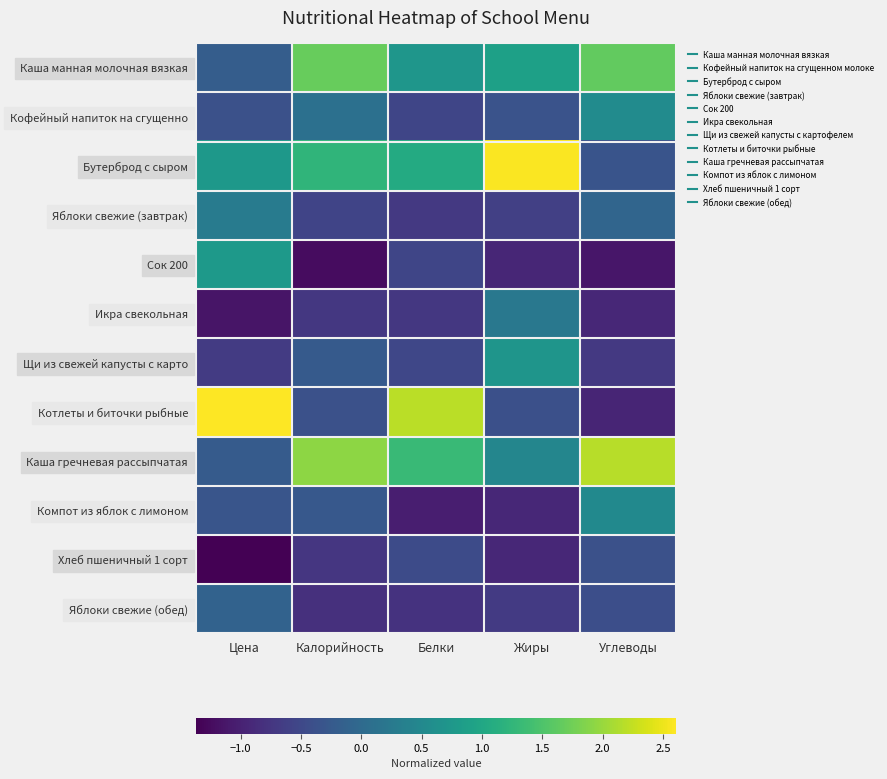

Reading right to left, transcribe all the data shown in this chart.

Каша манная молочная вязкая: Углеводы=1.7	Жиры=0.9	Белки=0.7	Калорийность=1.7	Цена=-0.2
Кофейный напиток на сгущенно: Углеводы=0.5	Жиры=-0.4	Белки=-0.5	Калорийность=0.1	Цена=-0.4
Бутерброд с сыром: Углеводы=-0.3	Жиры=2.6	Белки=1.1	Калорийность=1.2	Цена=0.8
Яблоки свежие (завтрак): Углеводы=-0.1	Жиры=-0.6	Белки=-0.7	Калорийность=-0.6	Цена=0.3
Сок 200: Углеводы=-1.1	Жиры=-0.9	Белки=-0.5	Калорийность=-1.2	Цена=0.8
Икра свекольная: Углеводы=-0.9	Жиры=0.2	Белки=-0.7	Калорийность=-0.7	Цена=-1.1
Щи из свежей капусты с карто: Углеводы=-0.7	Жиры=0.7	Белки=-0.5	Калорийность=-0.2	Цена=-0.7
Котлеты и биточки рыбные: Углеводы=-1.0	Жиры=-0.4	Белки=2.2	Калорийность=-0.4	Цена=2.6
Каша гречневая рассыпчатая: Углеводы=2.2	Жиры=0.5	Белки=1.3	Калорийность=1.9	Цена=-0.2
Компот из яблок с лимоном: Углеводы=0.5	Жиры=-0.9	Белки=-1.0	Калорийность=-0.3	Цена=-0.3
Хлеб пшеничный 1 сорт: Углеводы=-0.4	Жиры=-0.9	Белки=-0.5	Калорийность=-0.7	Цена=-1.4
Яблоки свежие (обед): Углеводы=-0.4	Жиры=-0.7	Белки=-0.8	Калорийность=-0.8	Цена=-0.1